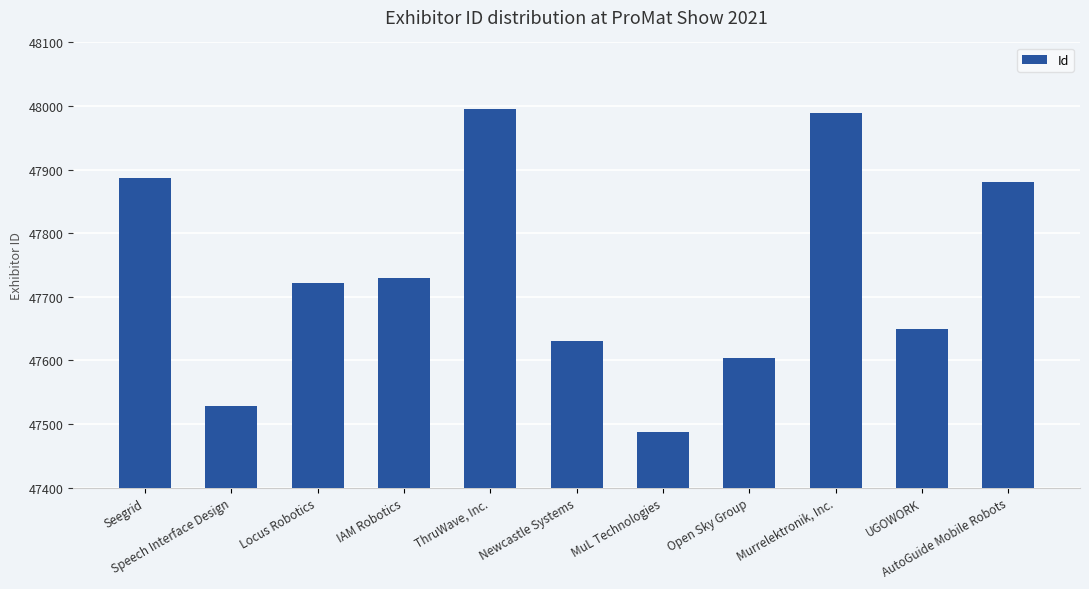

What is the difference between the maximum and minimum values?

507